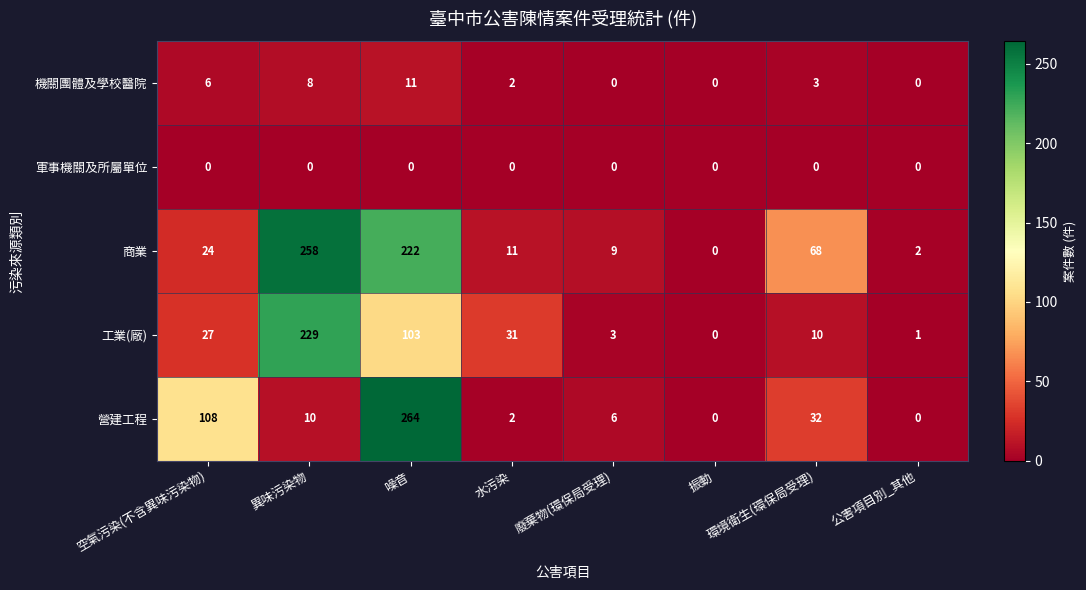

Where does the 營建工程 series first go above 10?

空氣污染(不含異味污染物)